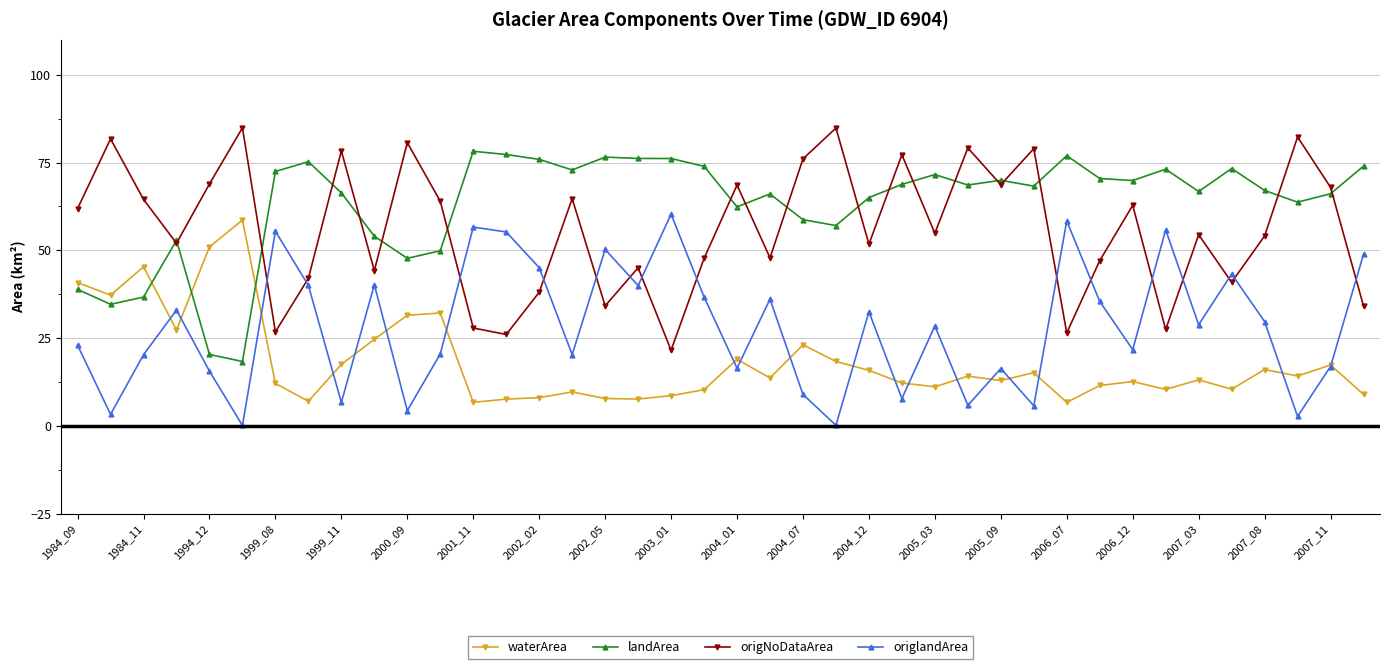

True or false: origlandArea and landArea cross at least once.

False